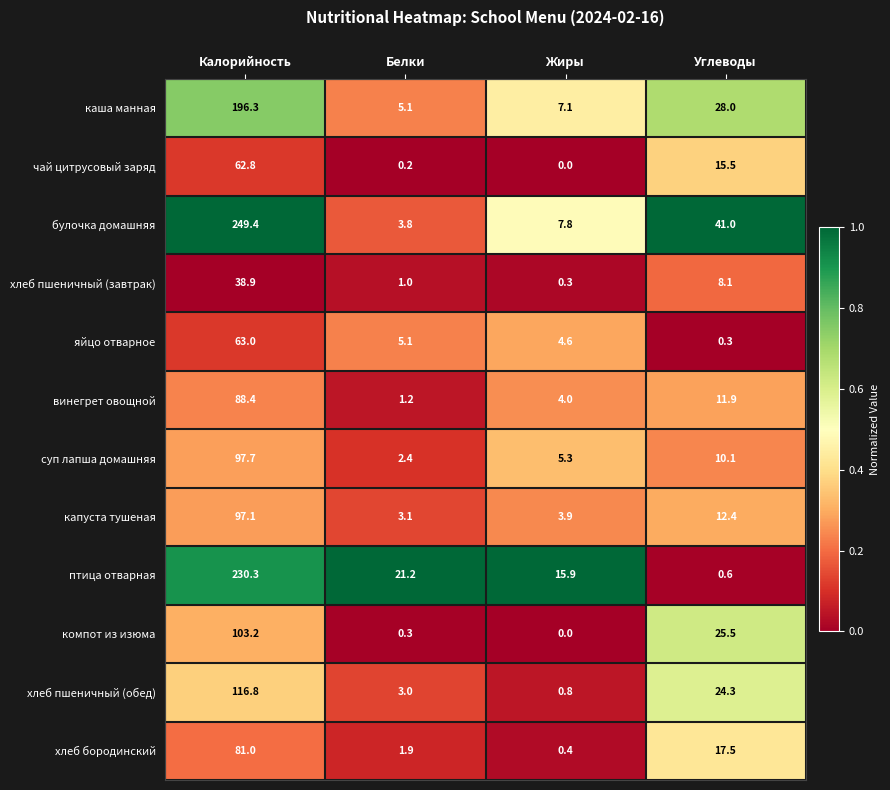

Read the компот из изюма value at Калорийность.

103.2